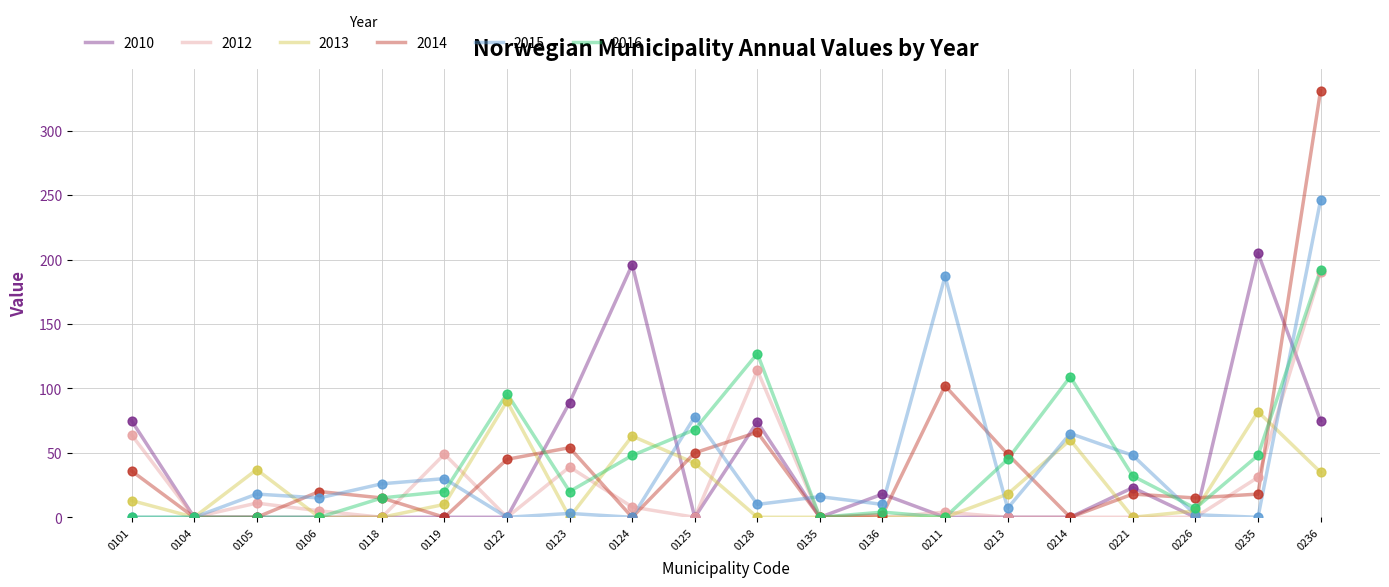

At which category is the sum across all series the highest?

0236